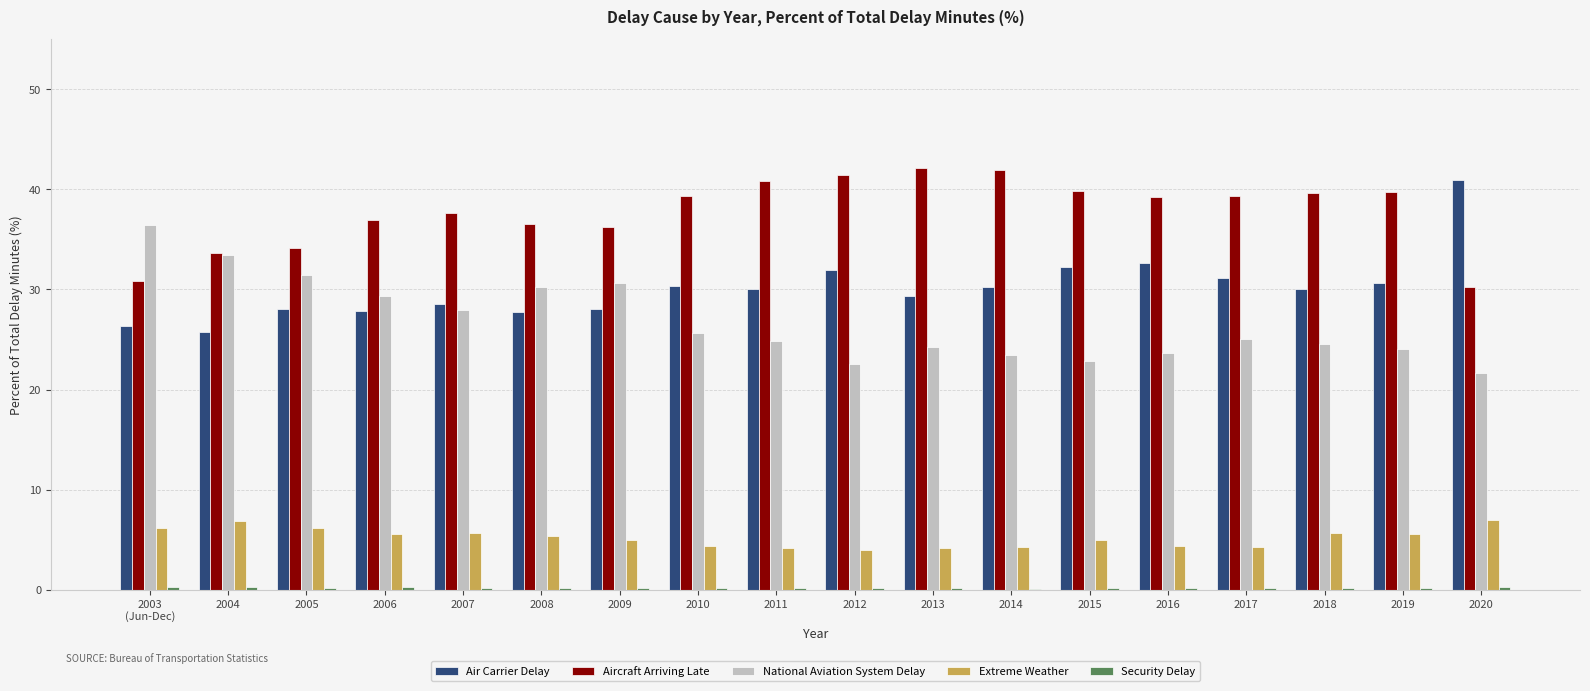

What is the difference between the Extreme Weather values at 2010 and 2005?

1.8